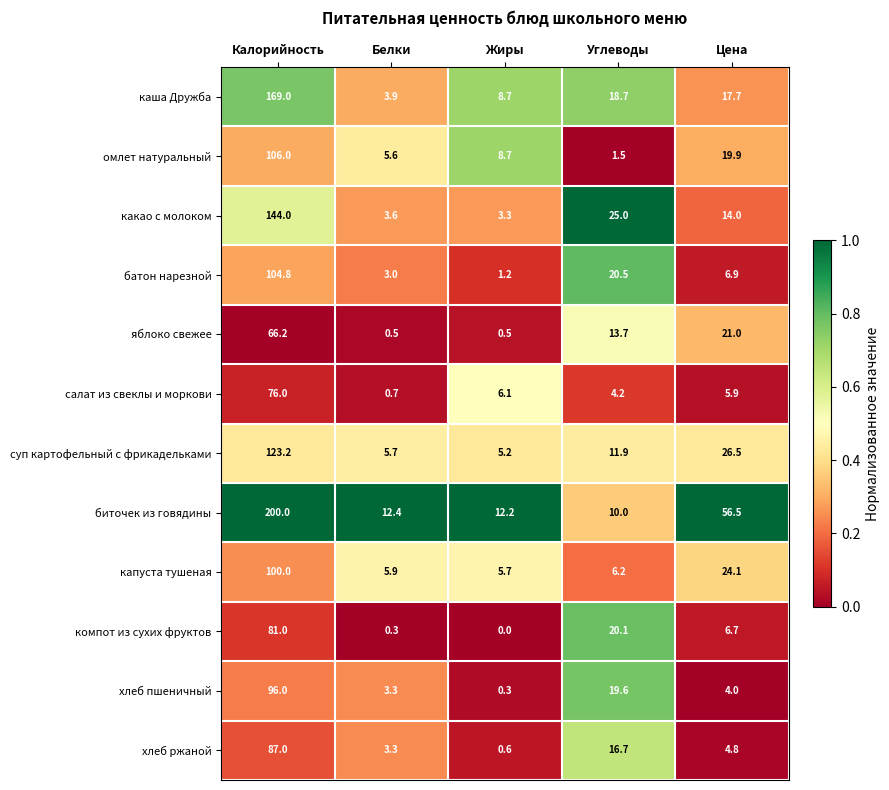

Is it true that хлеб ржаной equals 1.0 at Цена?

False